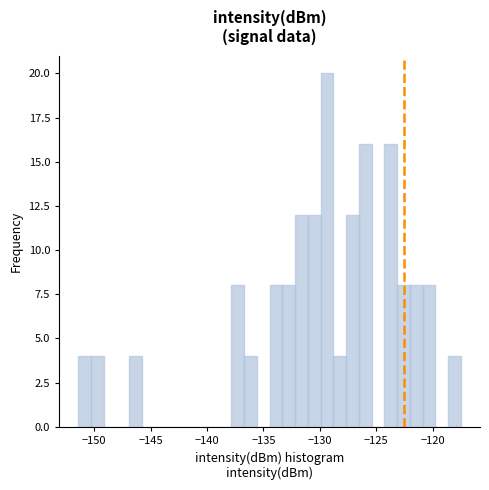

Around what value on the x-axis is the tallest bar? Give the approximate position of its centre, as read against the axis.

-129.5